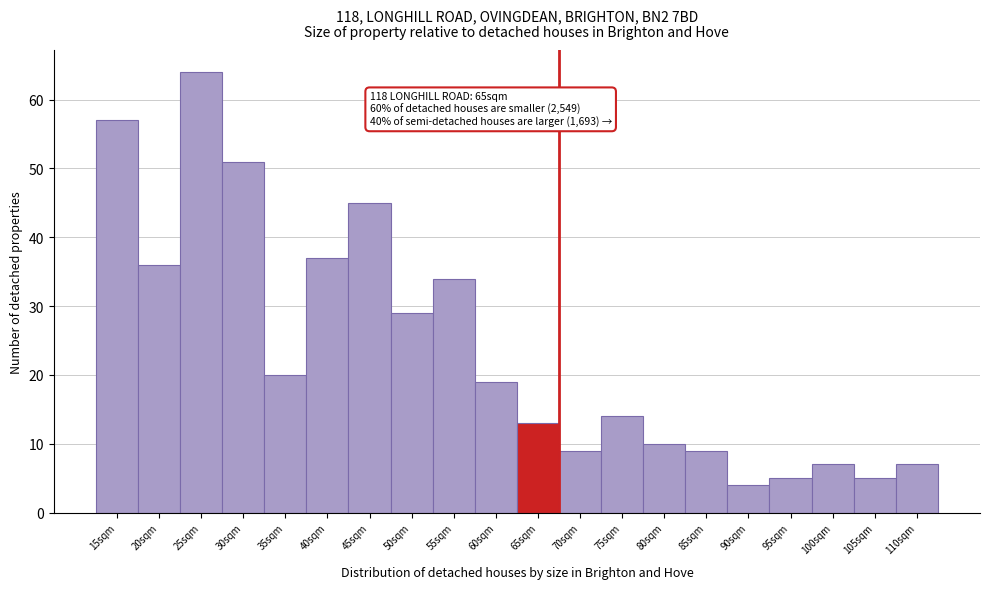

Reading left to right, list all the values displayed in this chart.

57	36	64	51	20	37	45	29	34	19	13	9	14	10	9	4	5	7	5	7